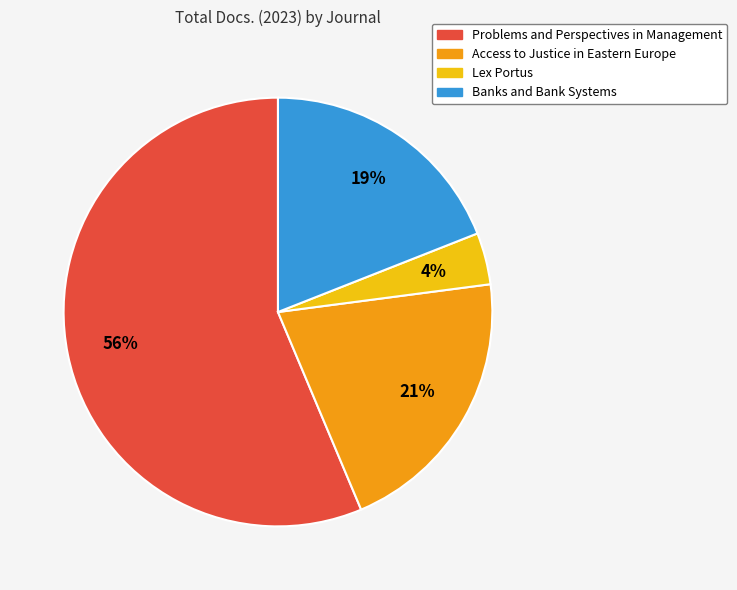

Between Access to Justice in Eastern Europe and Problems and Perspectives in Management, which is larger?

Problems and Perspectives in Management